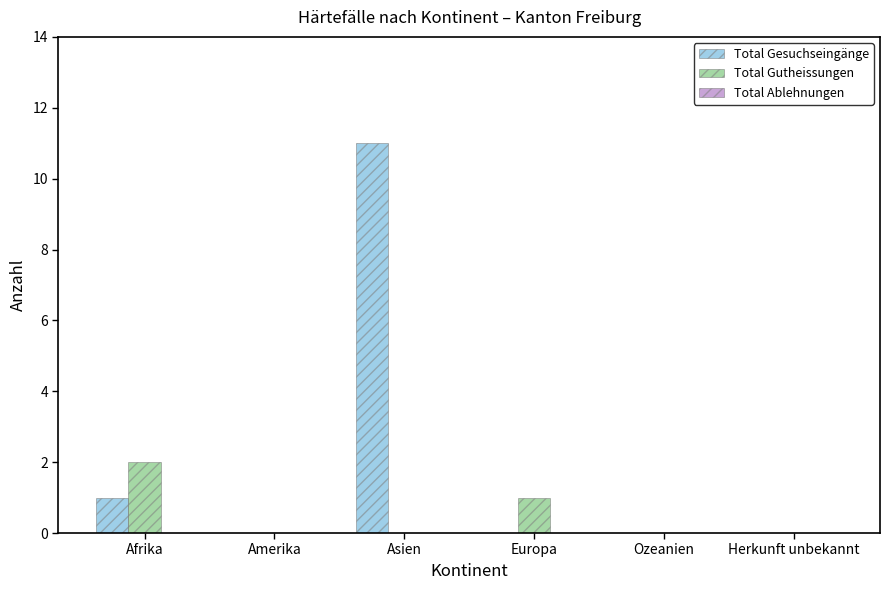

What is the total value across all series at Afrika?

3